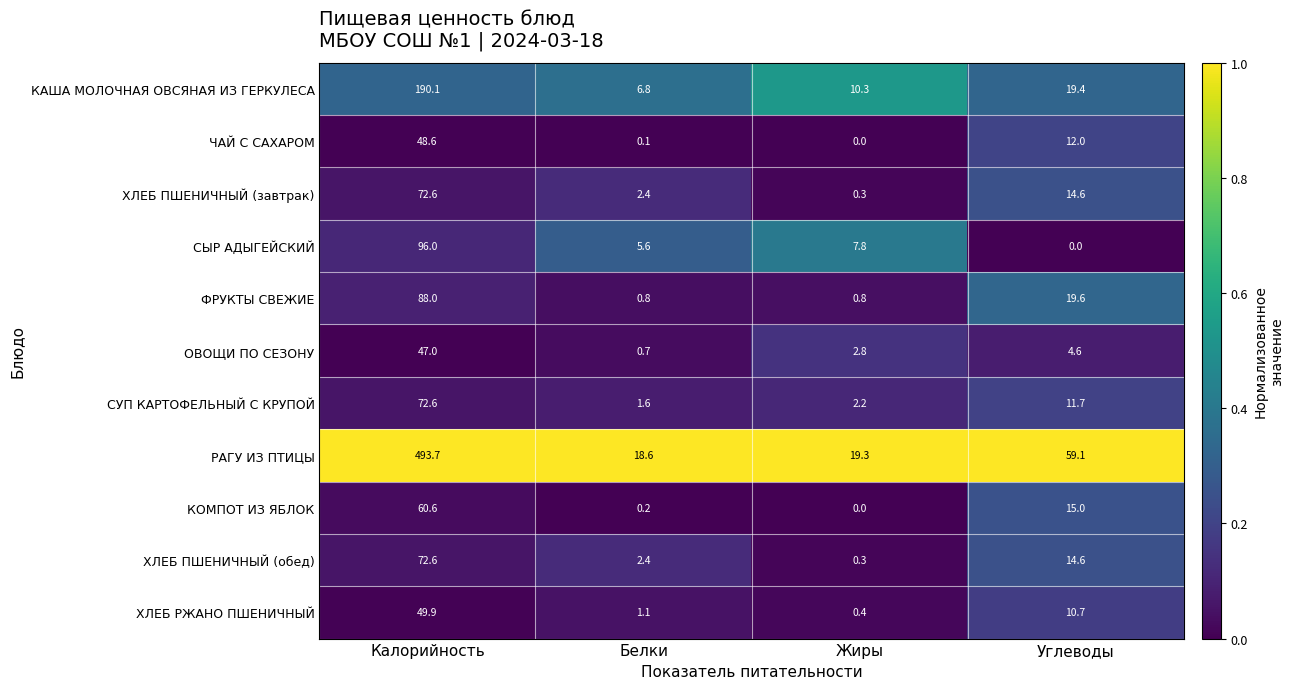

How many series are shown in this chart?

11